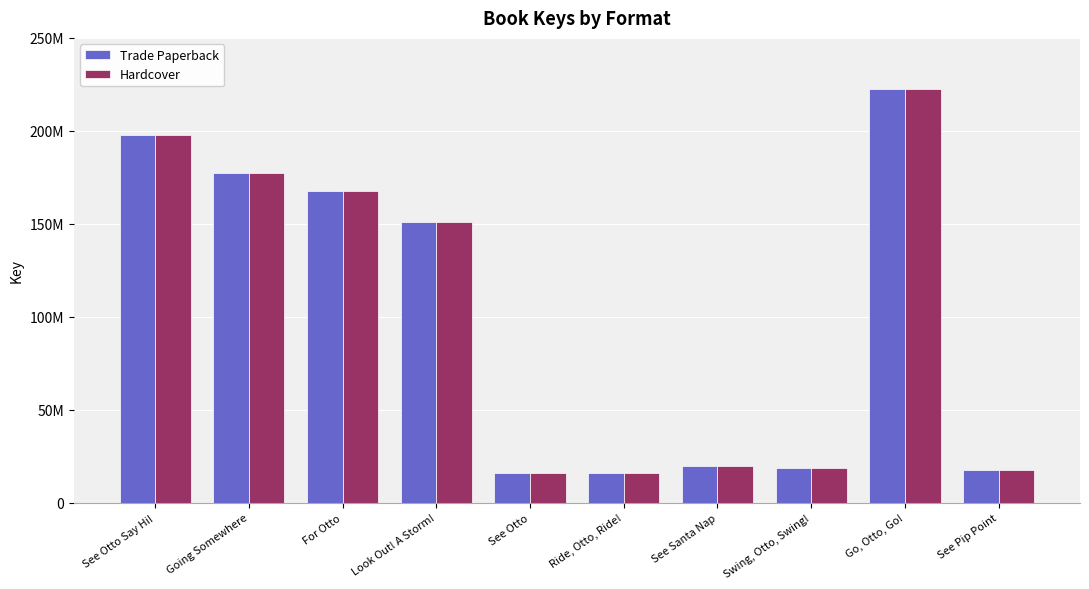

True or false: Hardcover has a value of 26723644 at Ride, Otto, Ride!.

False